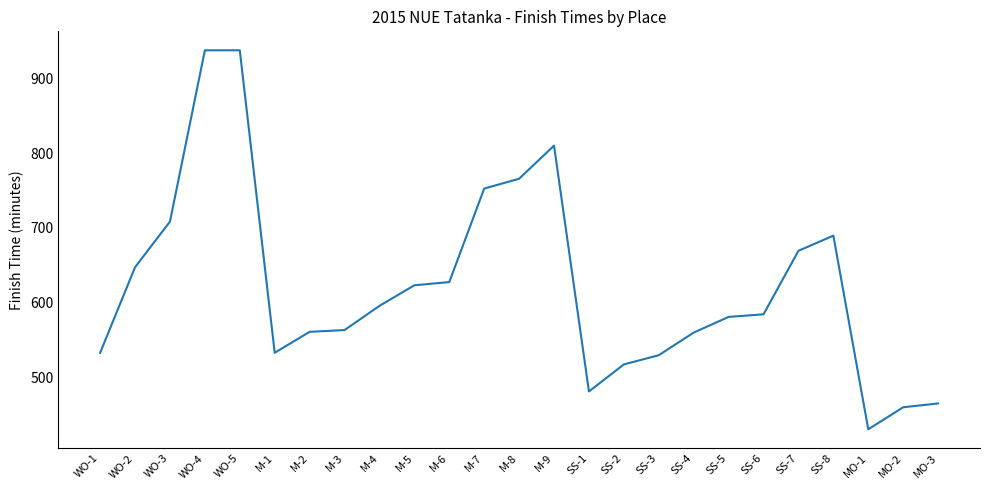

Between SS-7 and SS-3, which is larger?

SS-7